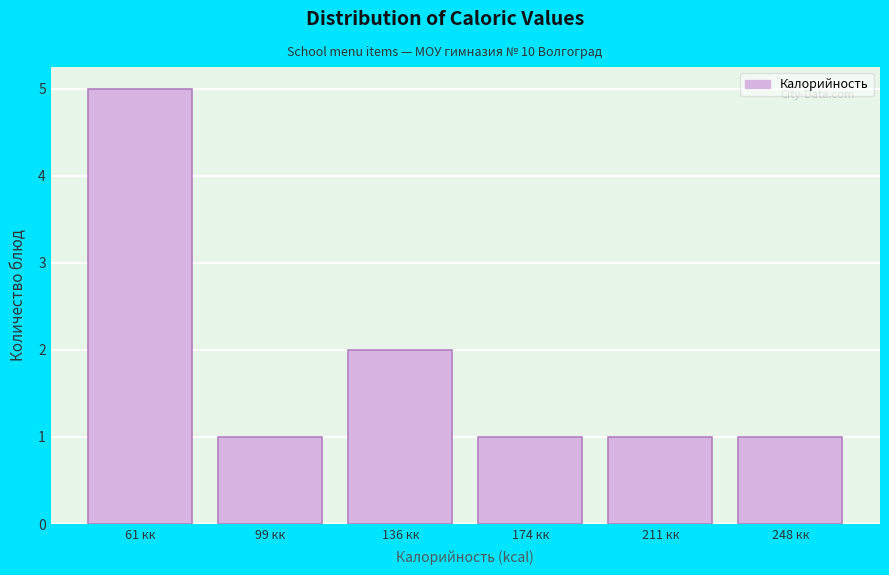

Reading left to right, transcribe this chart: for each bar, give the range it covers on the x-axis and its height. Neither the bar edges nor the heights are printed on the chart, so give them approximately, as read against the axes.

45 to 80: 5
80 to 115: 1
115 to 155: 2
155 to 190: 1
190 to 230: 1
230 to 265: 1